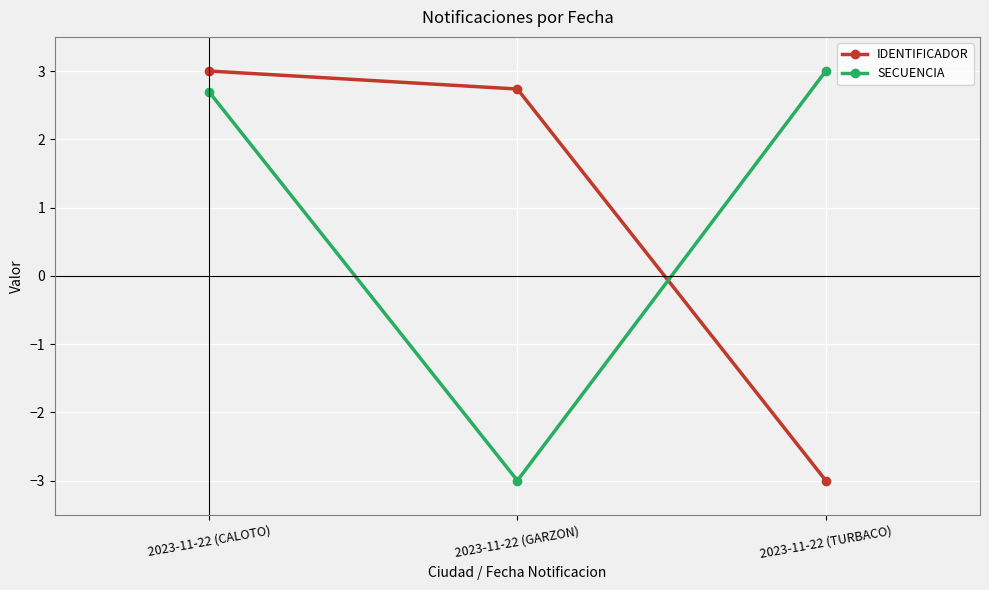

What is the total value across all series at 2023-11-22 (CALOTO)?

5.7